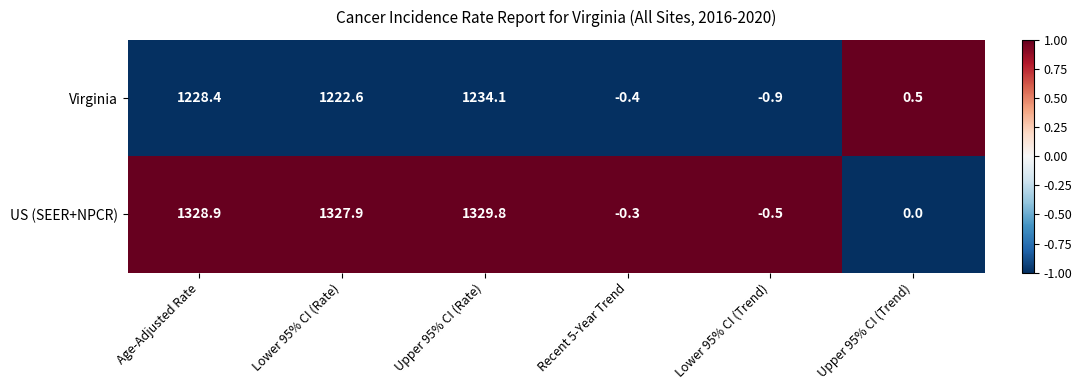

Reading left to right, list all the values displayed in this chart.

Virginia: Age-Adjusted Rate=1228.4	Lower 95% CI (Rate)=1222.6	Upper 95% CI (Rate)=1234.1	Recent 5-Year Trend=-0.4	Lower 95% CI (Trend)=-0.9	Upper 95% CI (Trend)=0.5
US (SEER+NPCR): Age-Adjusted Rate=1328.9	Lower 95% CI (Rate)=1327.9	Upper 95% CI (Rate)=1329.8	Recent 5-Year Trend=-0.3	Lower 95% CI (Trend)=-0.5	Upper 95% CI (Trend)=0.0